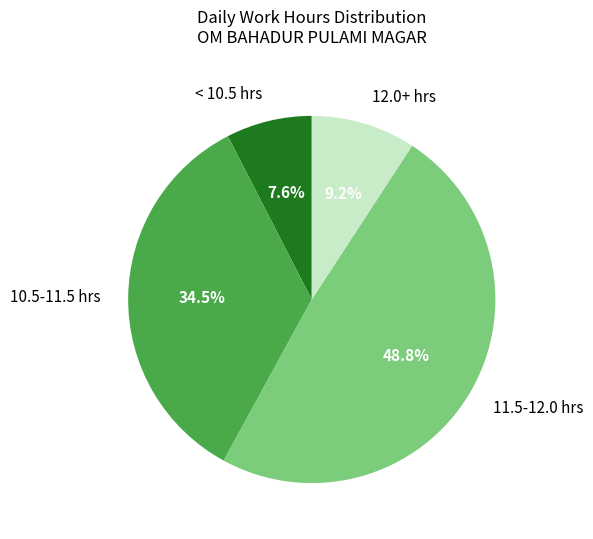

Which has a higher value, < 10.5 hrs or 12.0+ hrs?

12.0+ hrs